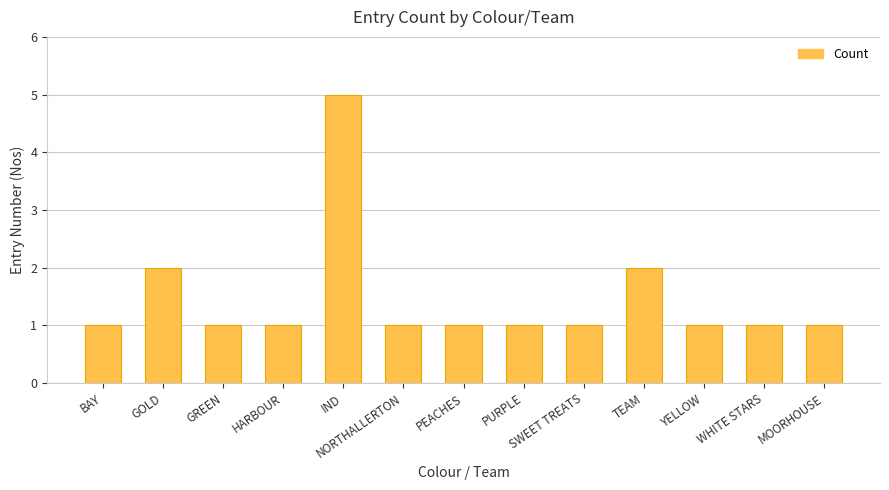

What is the average value?

1